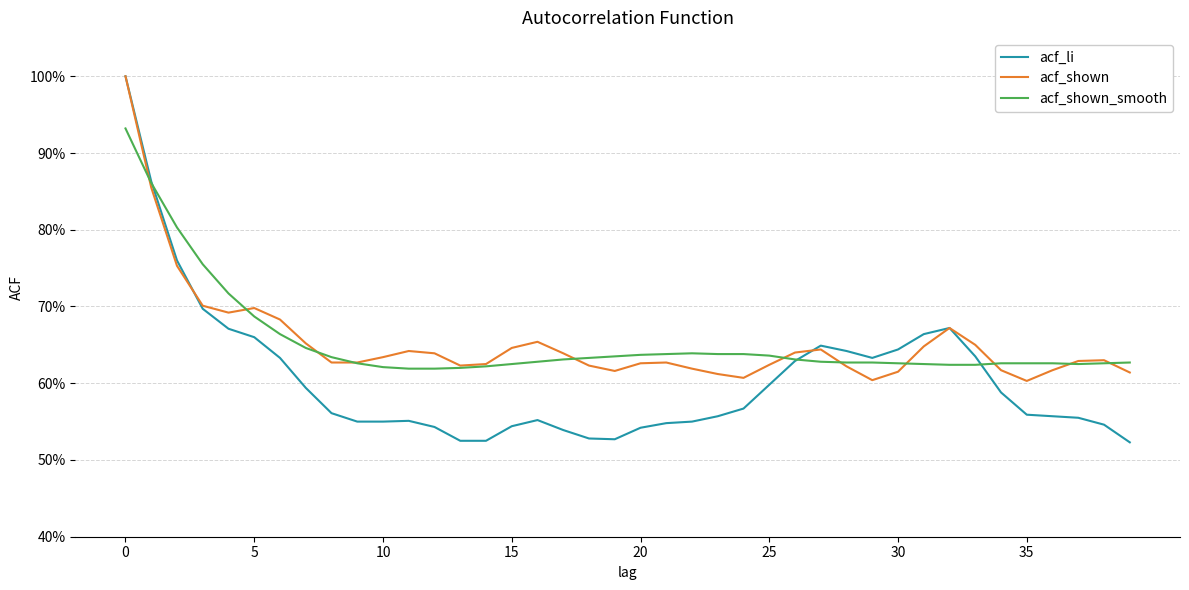

What is the value of the acf_shown point at the 39th from the left?

0.6